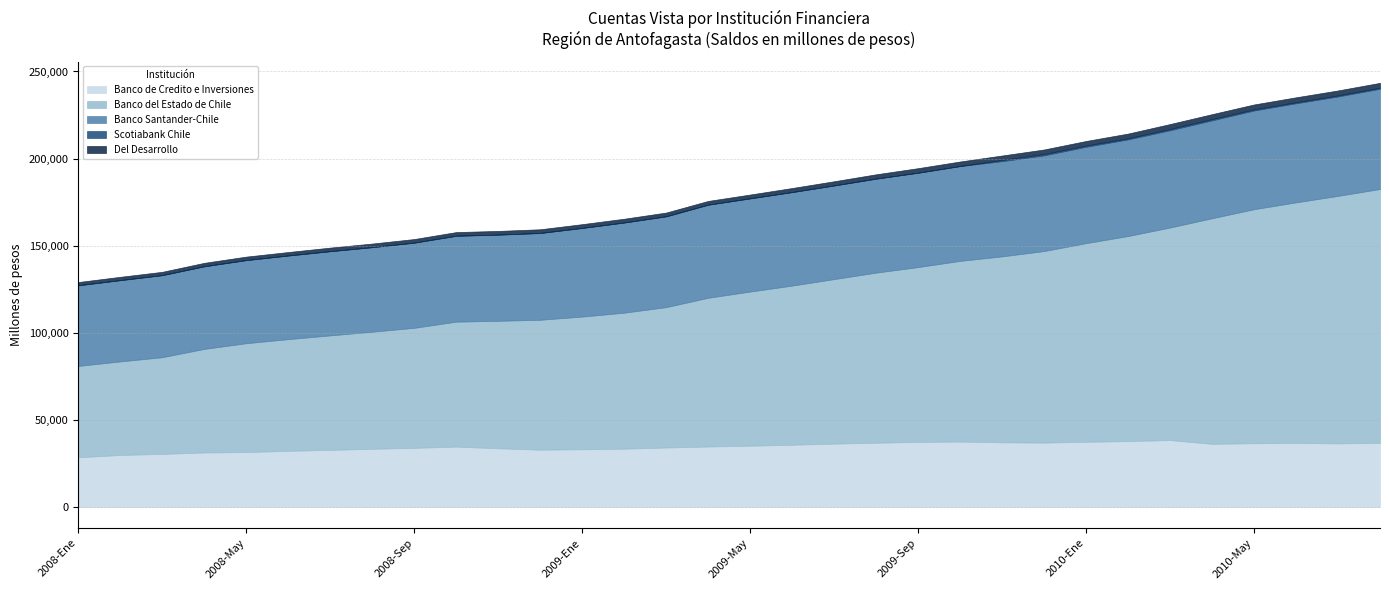

Which category has the lowest value across all series?

2008-Mar